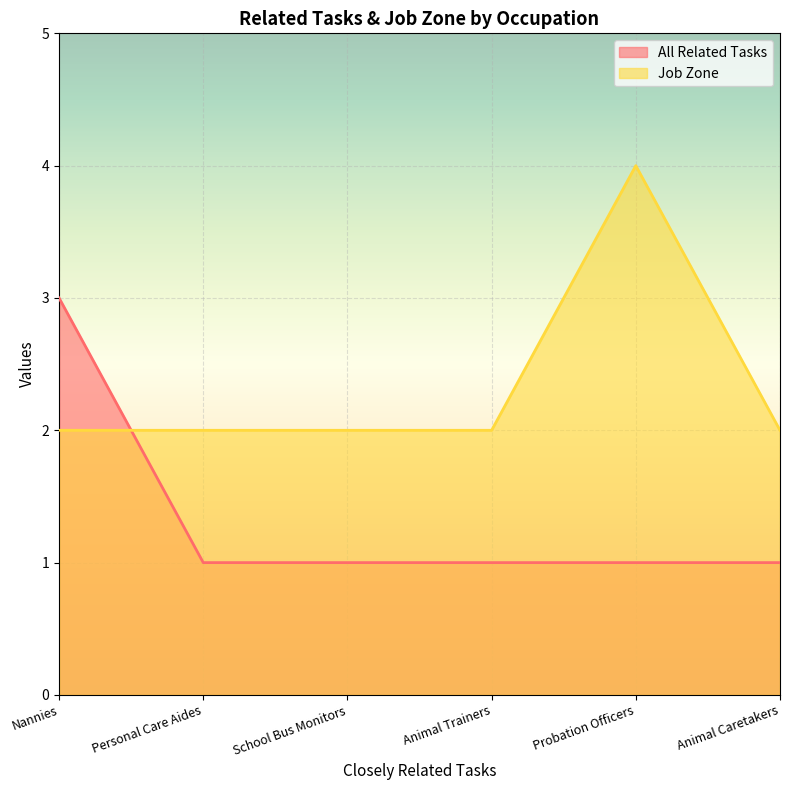

Is it true that Job Zone equals 2 at Personal Care Aides?

True